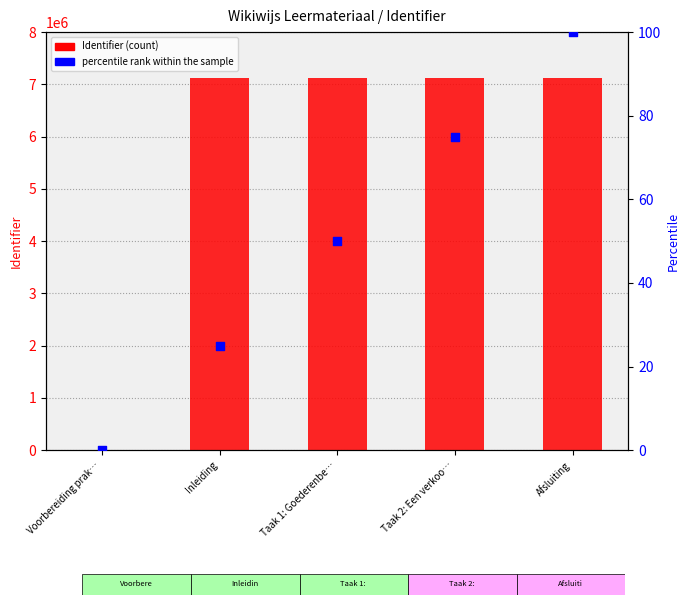

What are all the series names shown in the legend?

Identifier, percentile rank within the sample